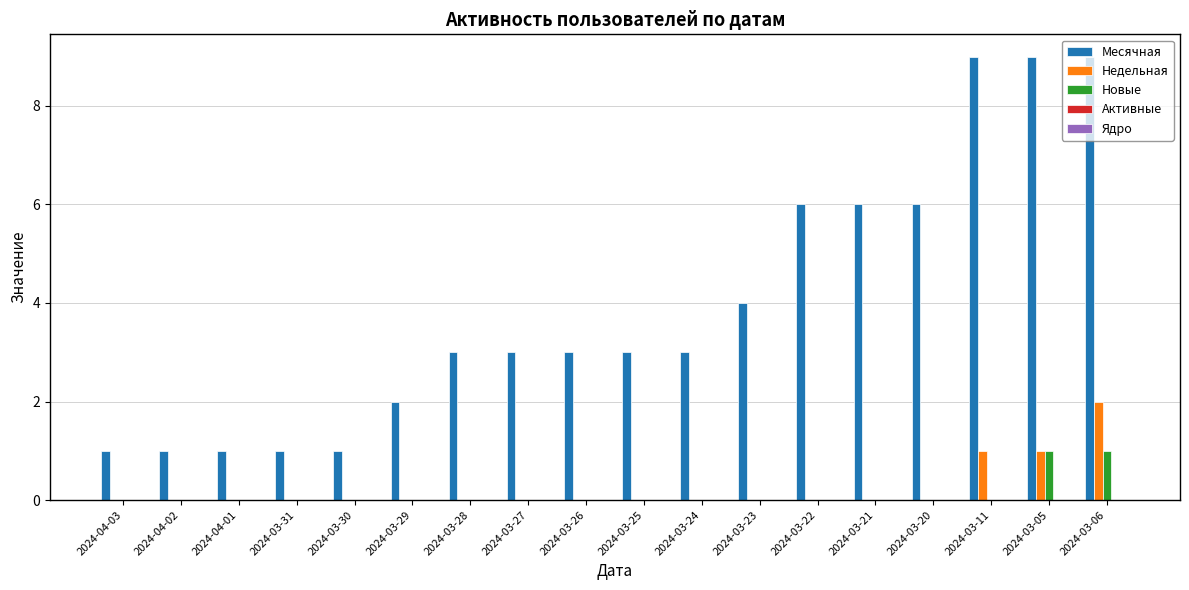

How many groups of bars are there?

18